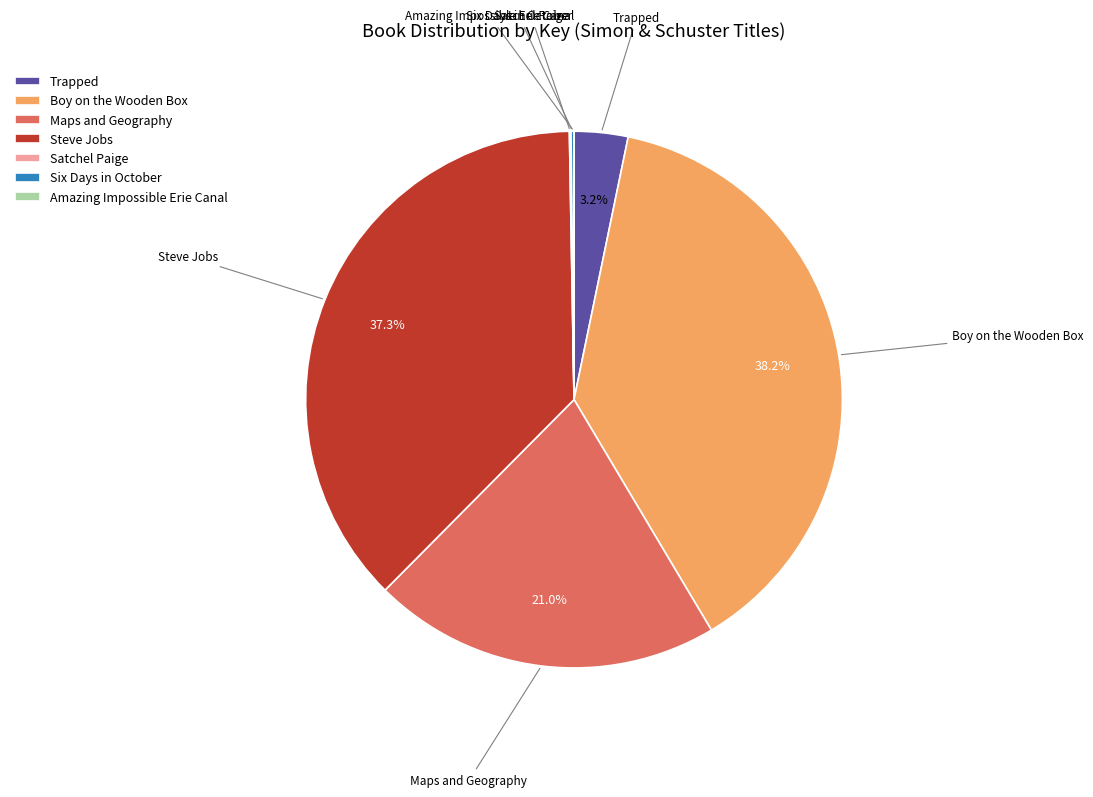

True or false: Steve Jobs accounts for 26% of the total.

False